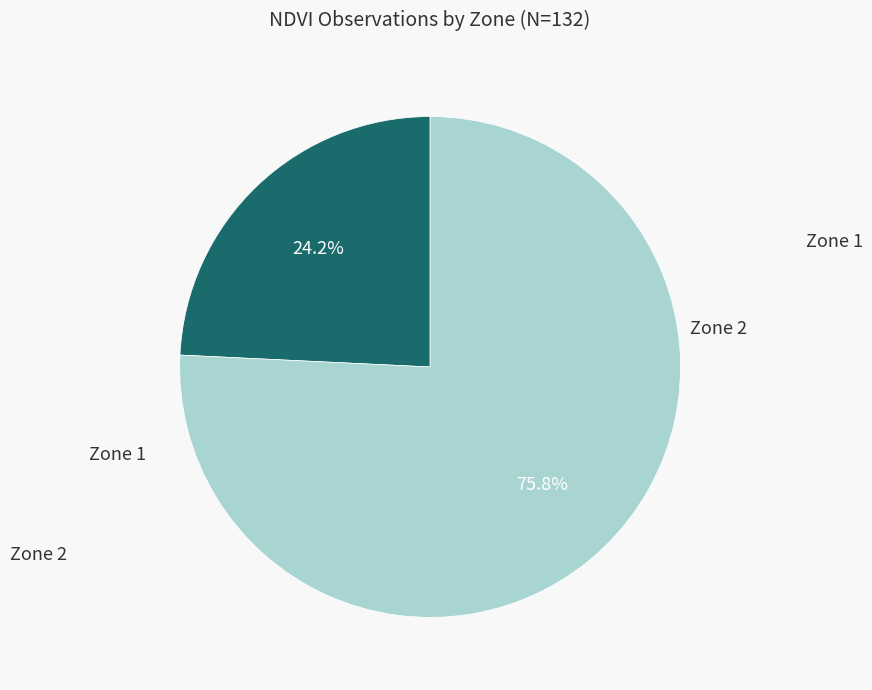

Does any single category account for the majority?

Yes